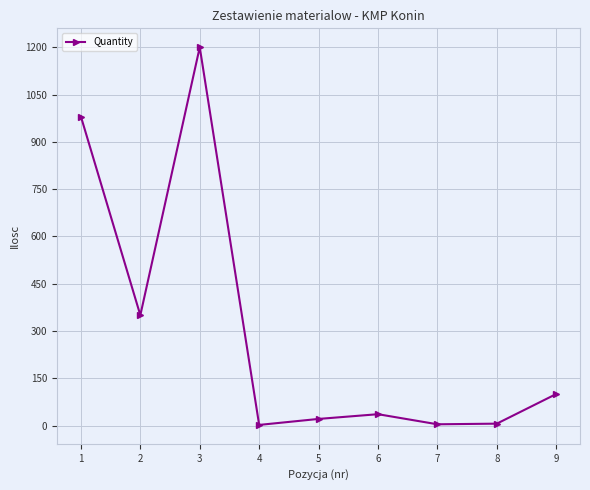

Where is the data nearest to the value 601?

2